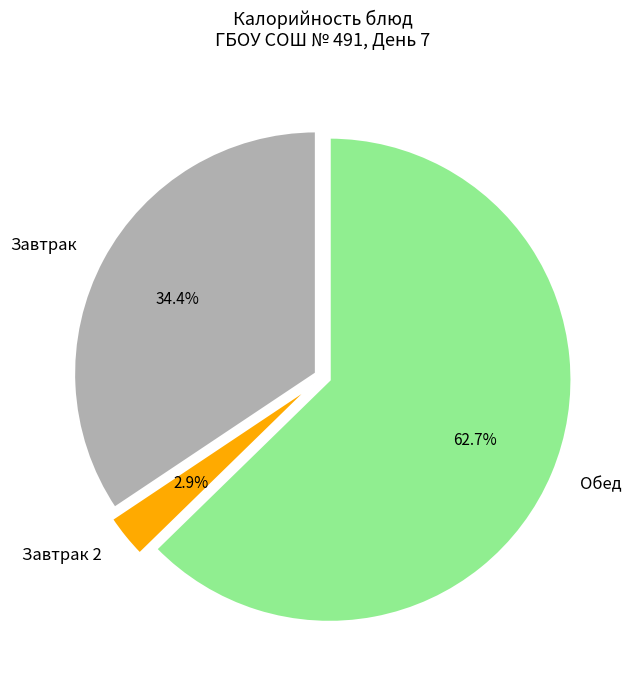

Count the number of slices in the pie.

3